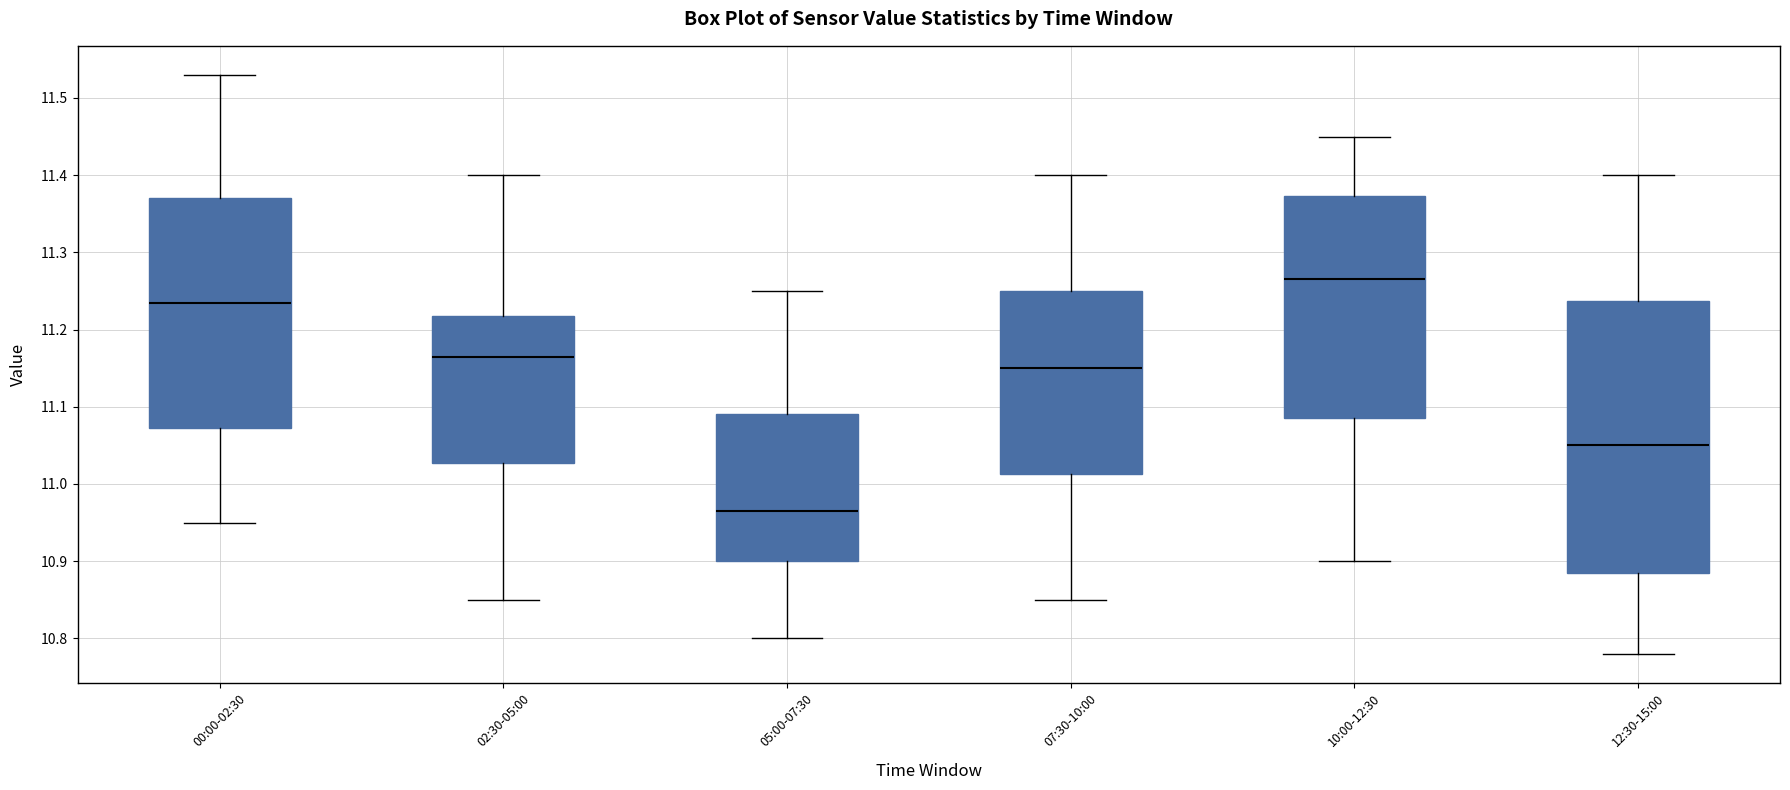

Reading left to right, transcribe this box plot: for each box, give where its median line is, the range the box spans, and where its two whiskers end, as read against the y-axis. The values are not printed on the chart, so give them approximately, as read against the axis.

00:00-02:30: median 11.24, box 11.07 to 11.37, whiskers 10.95 to 11.53
02:30-05:00: median 11.17, box 11.03 to 11.22, whiskers 10.85 to 11.40
05:00-07:30: median 10.97, box 10.90 to 11.09, whiskers 10.80 to 11.25
07:30-10:00: median 11.15, box 11.01 to 11.25, whiskers 10.85 to 11.40
10:00-12:30: median 11.27, box 11.09 to 11.37, whiskers 10.90 to 11.45
12:30-15:00: median 11.05, box 10.89 to 11.24, whiskers 10.78 to 11.40